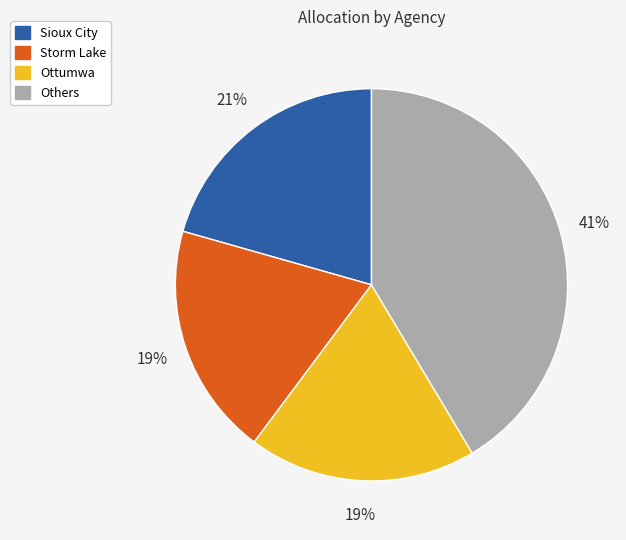

To the nearest percent, what is the average slice percentage?

25%